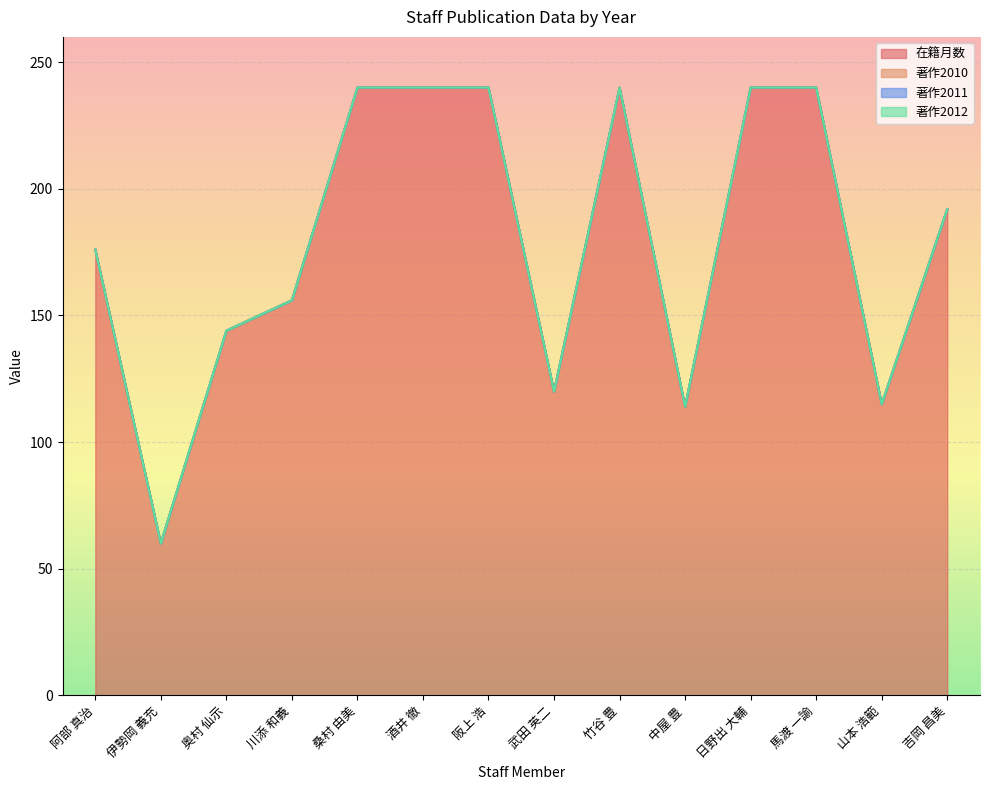

What is the total value across all series at 中屋 豊?

114